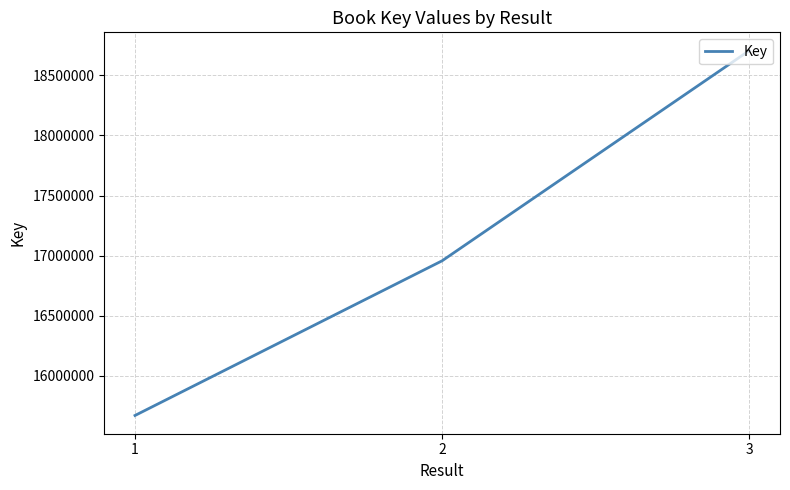

Does the chart have visible grid lines?

Yes